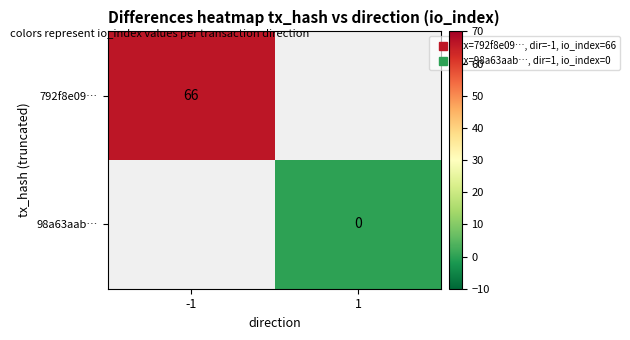

Rank the series by their maximum value, from highest to lowest.

792f8e09…, 98a63aab…